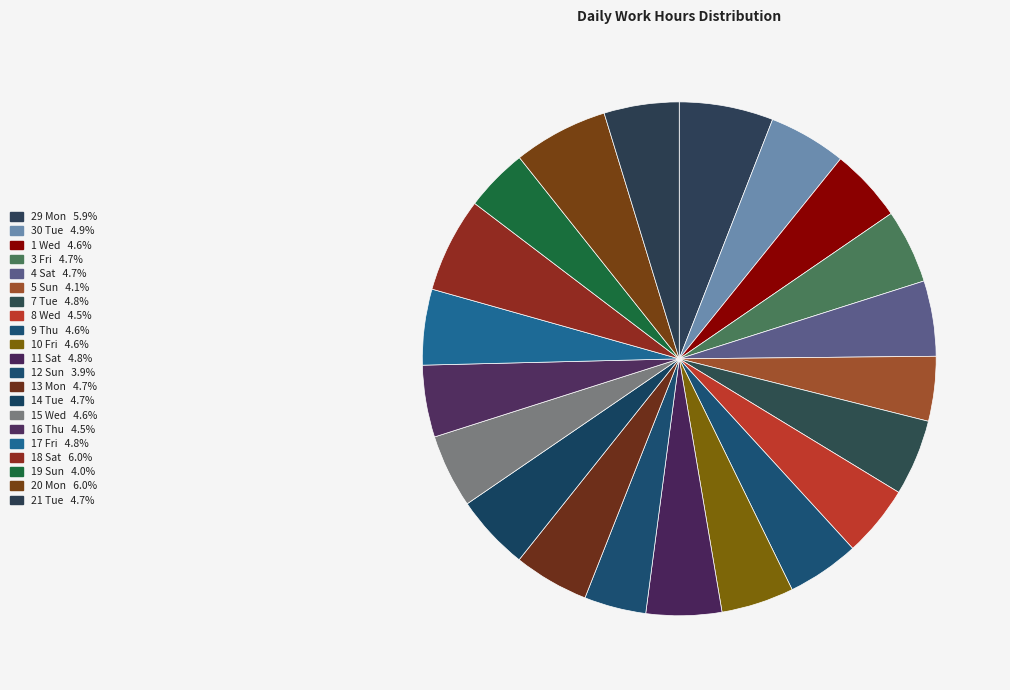

Is there a majority slice in this chart?

No